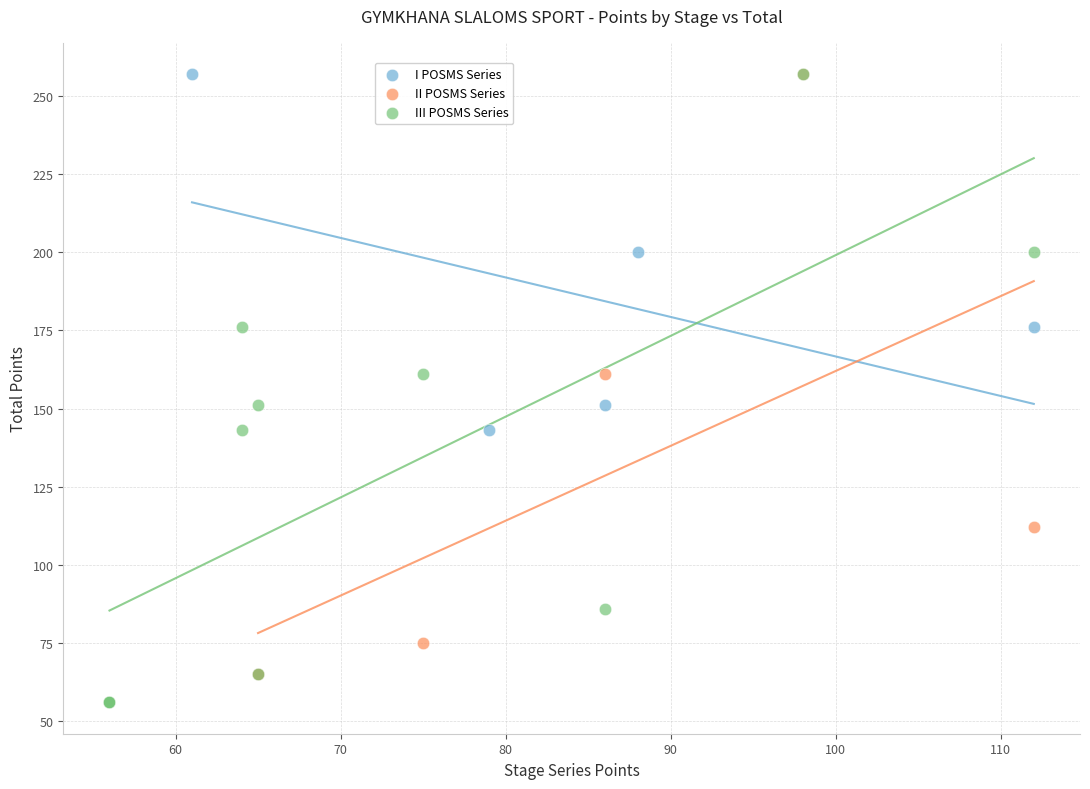

Which series has the widest spread of Y values?

III POSMS Series